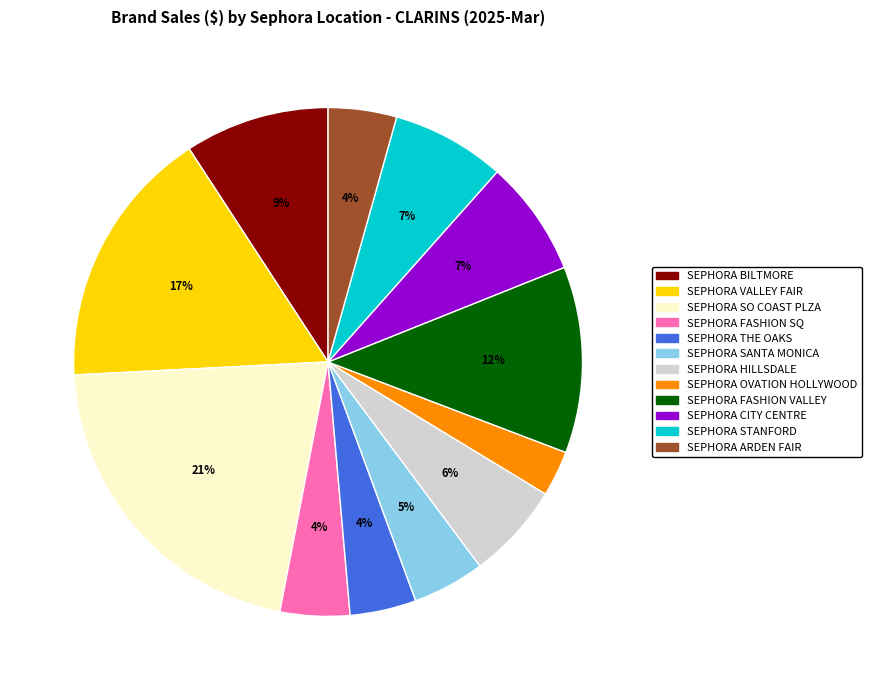

Is there any slice that represents more than half of the pie?

No